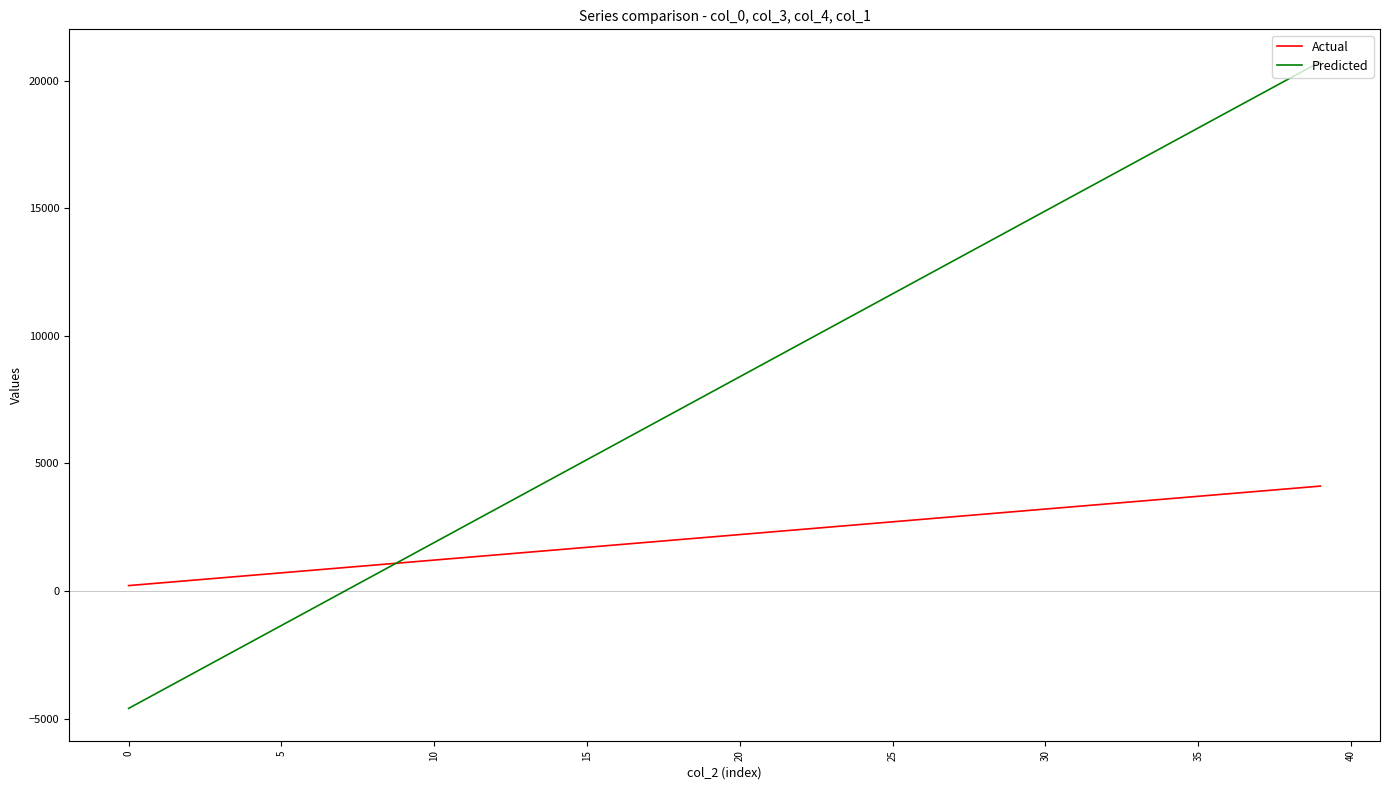

Which series ends up on top after the final intersection of Actual and Predicted?

Predicted